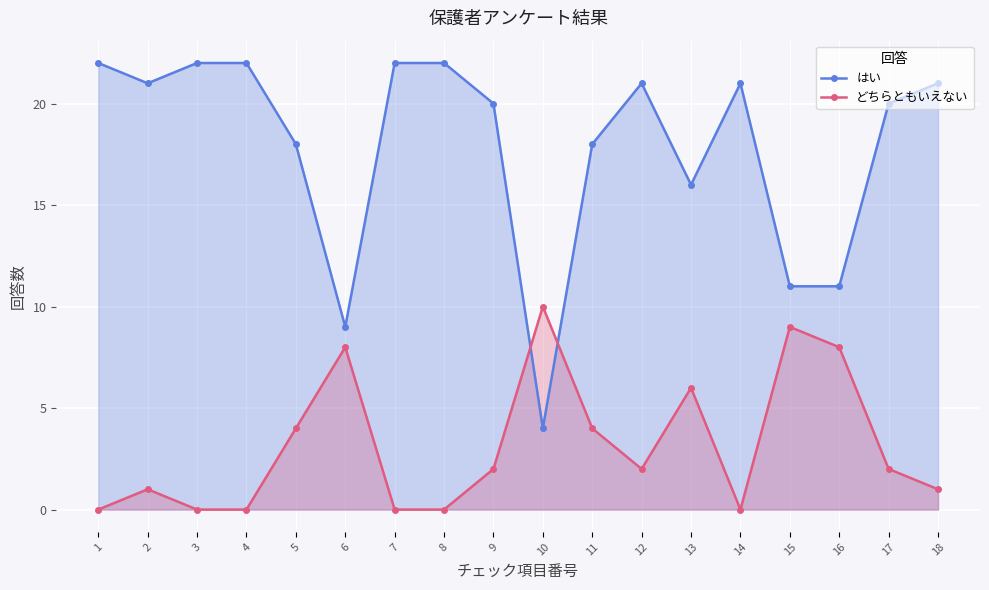

What is the spread (max minus min) of values at 13?

10